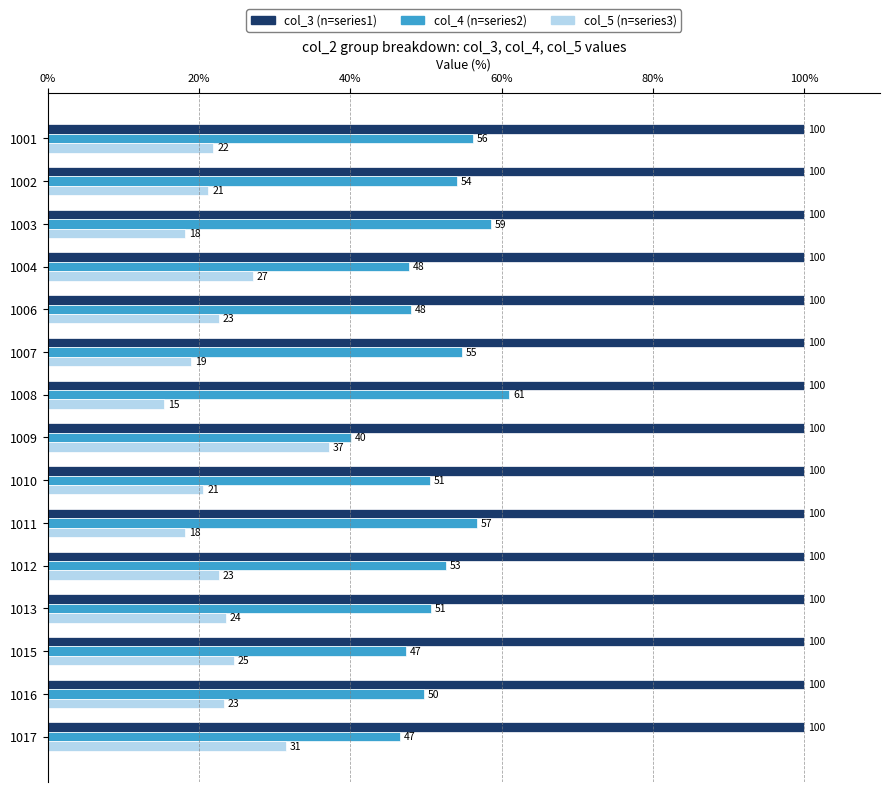

At which label is col_5 (n=series3) closest to 26?

1004